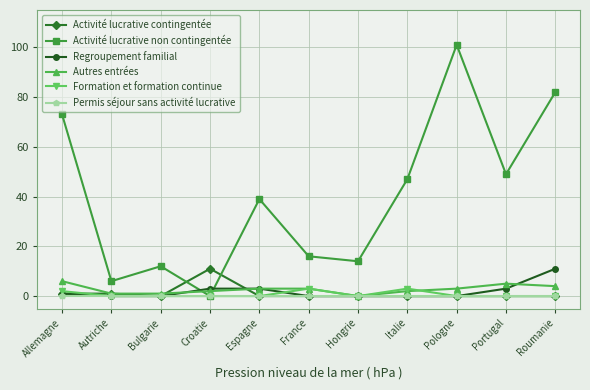

Which series has the largest total across all categories?

Activité lucrative non contingentée